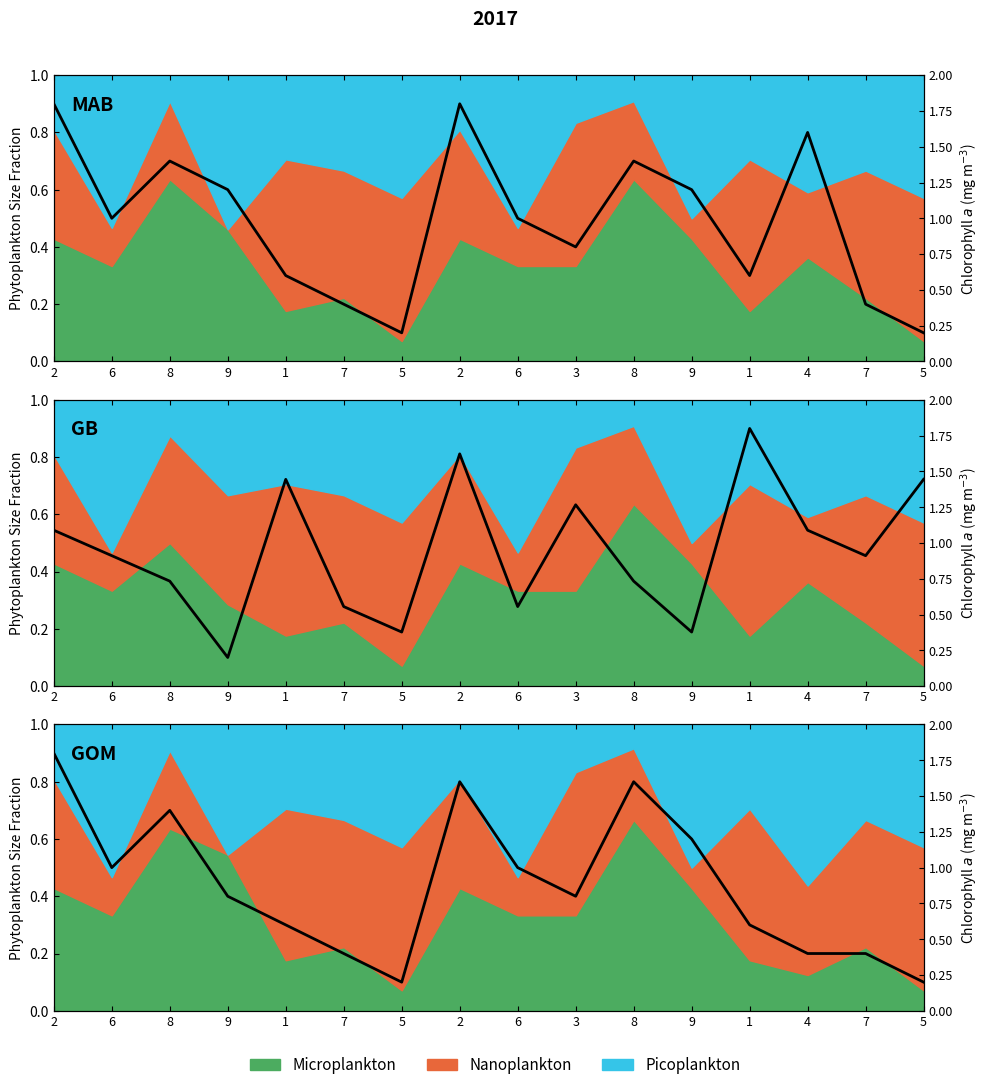

How many lines are shown in the chart?

1